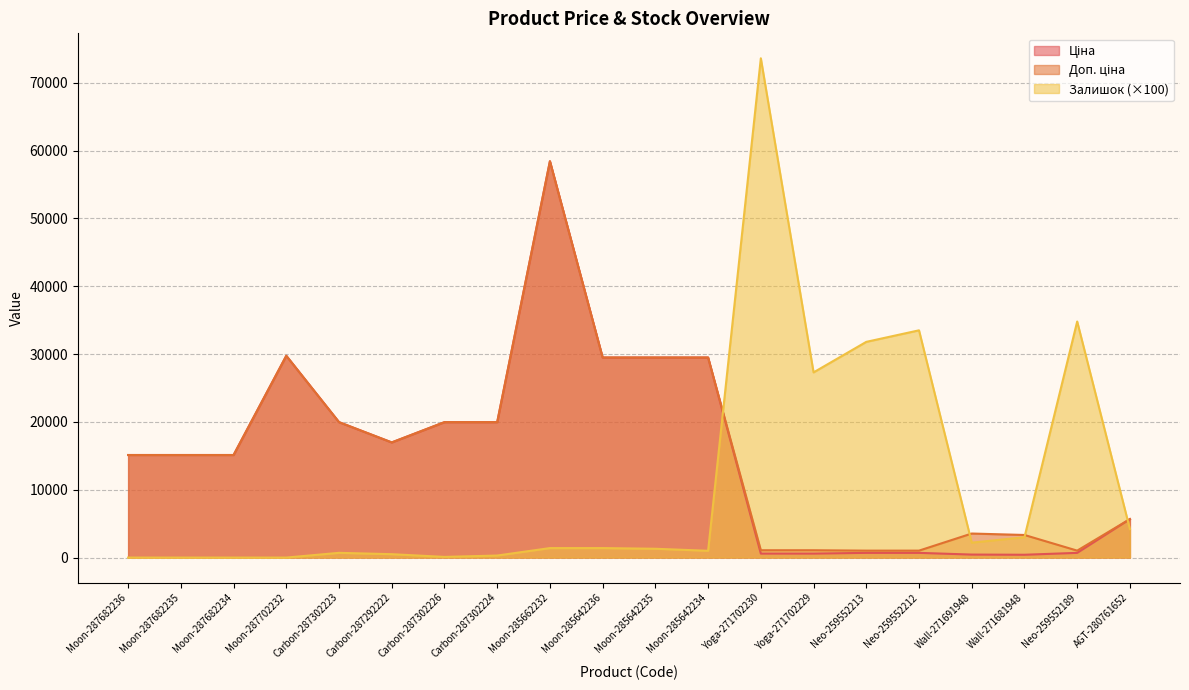

What value does the Ціна series have at AGT-280761652?

5673.8